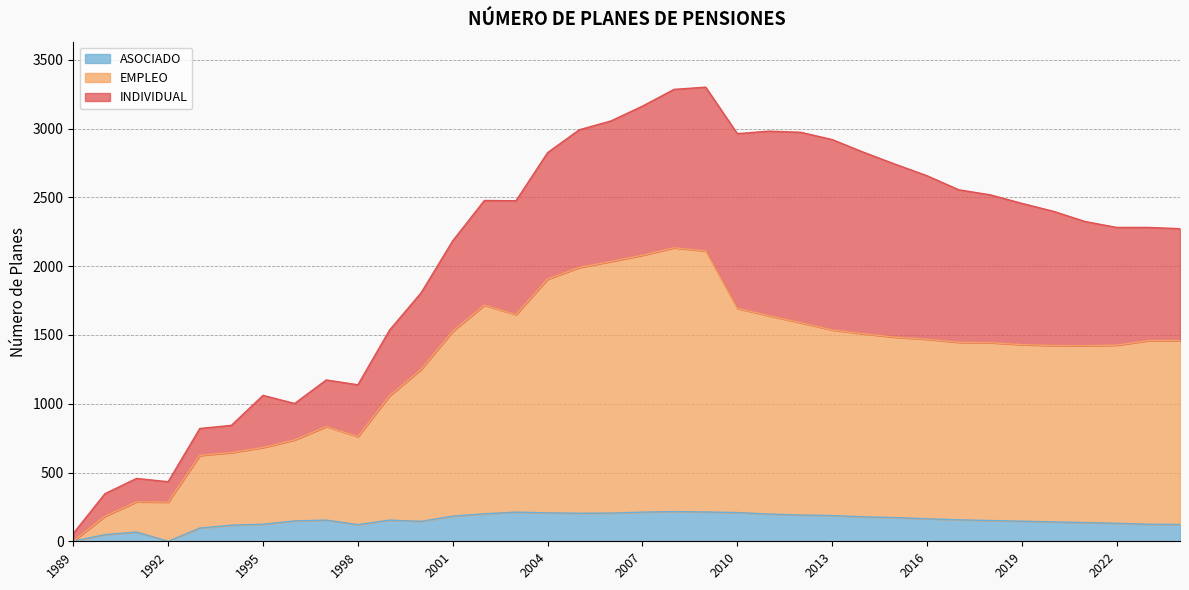

True or false: EMPLEO and ASOCIADO cross at least once.

False